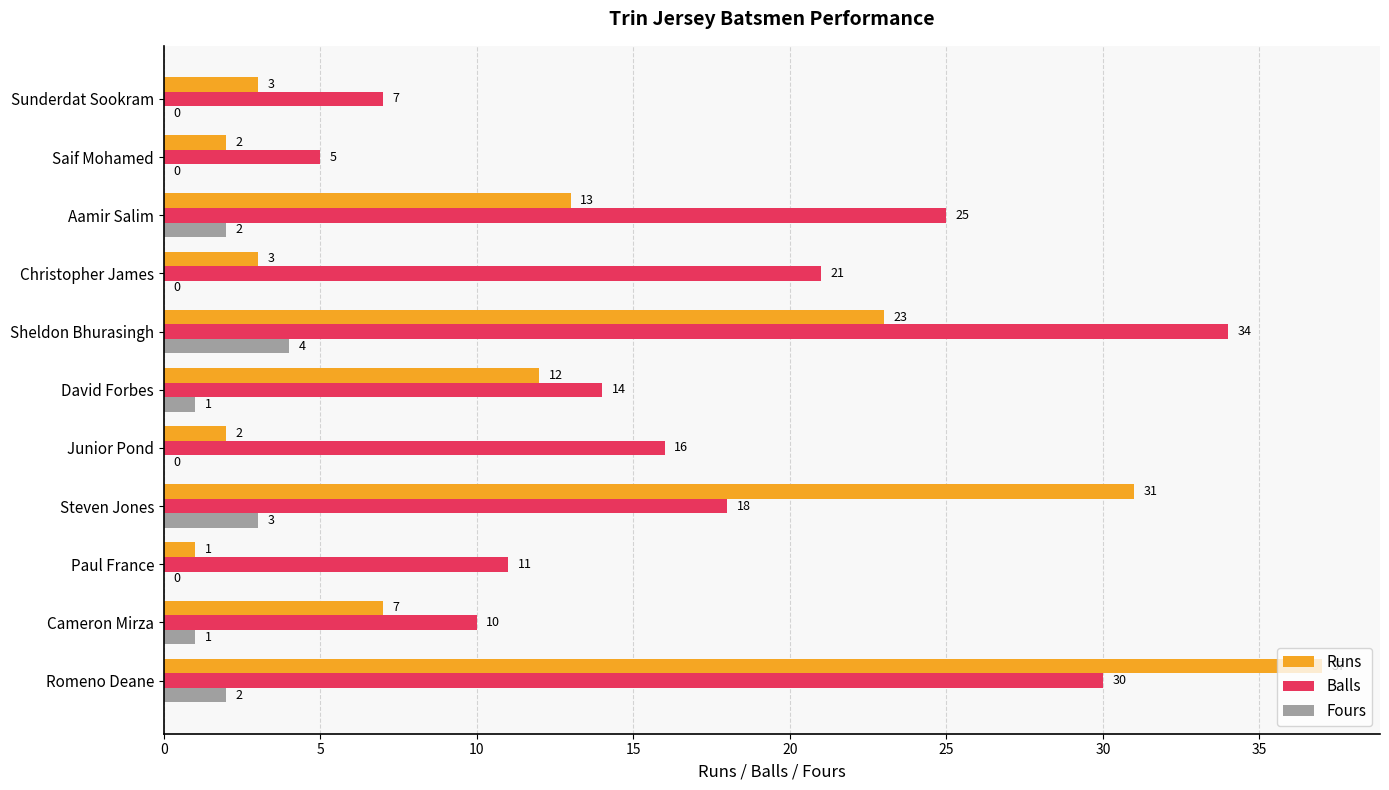

Is it true that Runs equals 1 at Sunderdat Sookram?

False